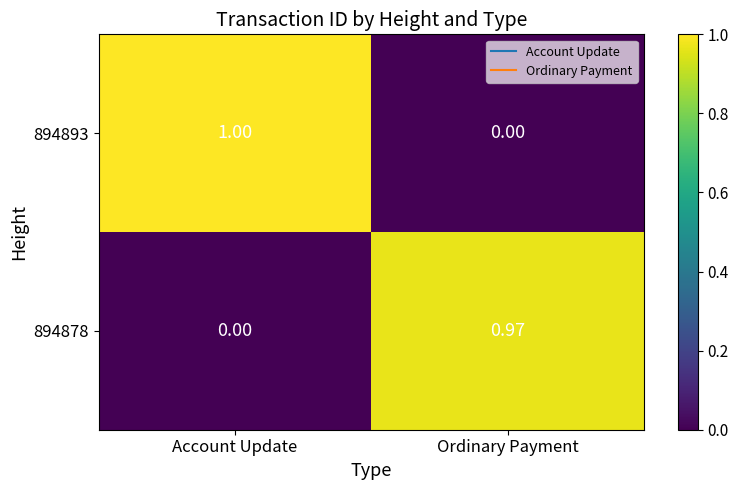

Is the value of 894893 at Account Update greater than the value of 894878 at Account Update?

Yes